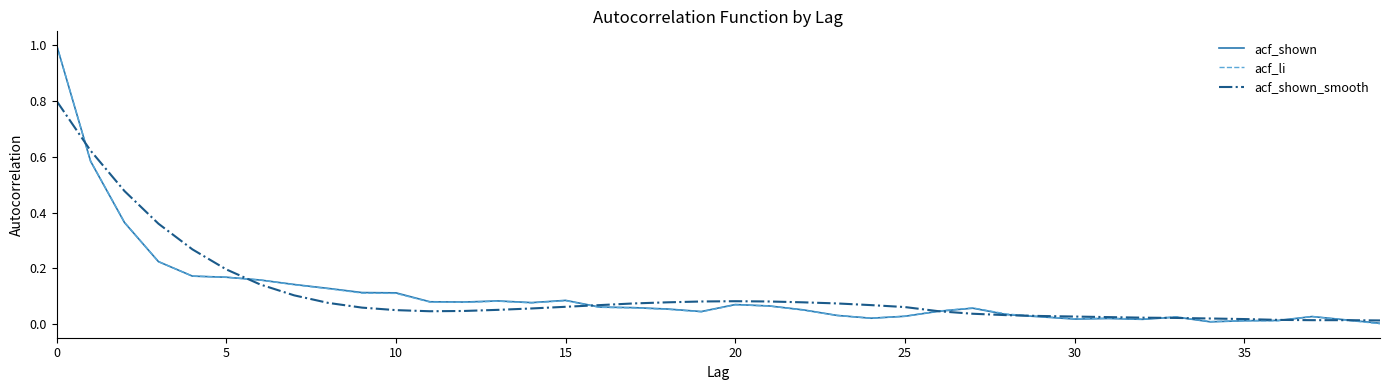

What is the maximum value shown in the chart?

1.0